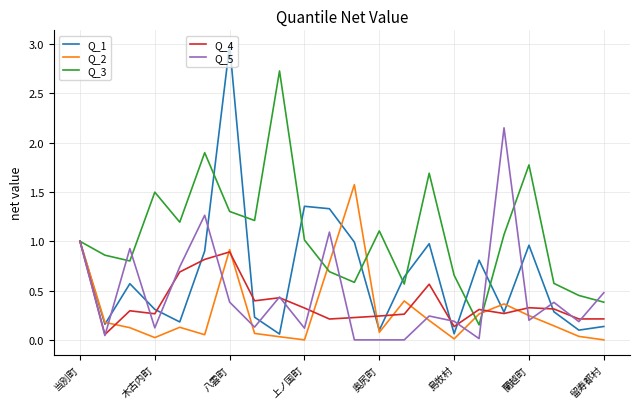

How many lines are shown in the chart?

5